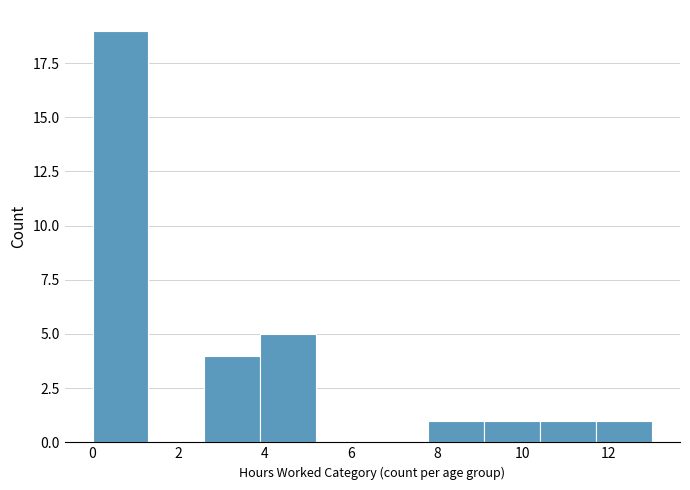

Over which range of the x-axis is the bar tallest?

0.0 to 1.3